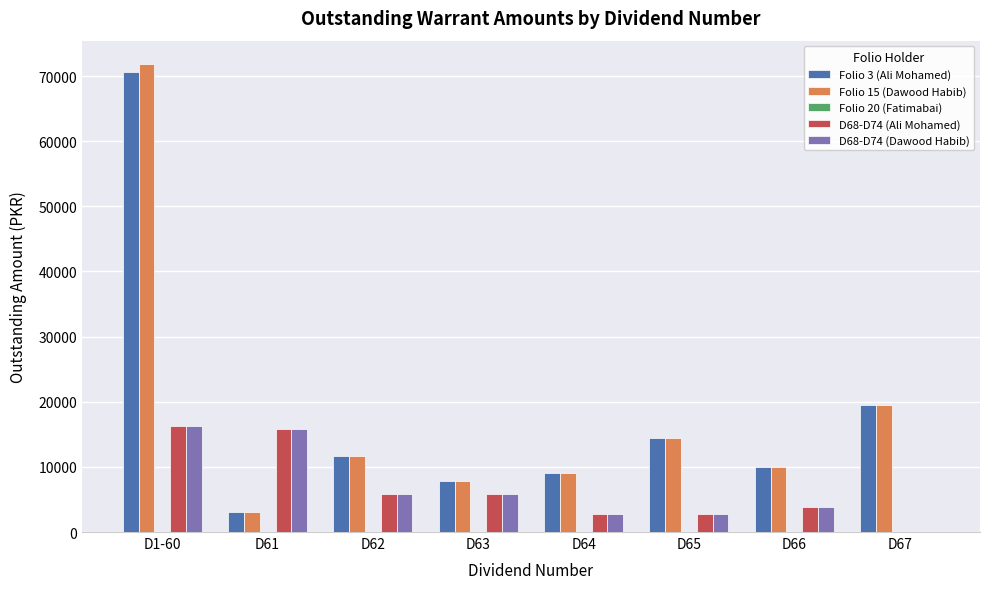

Which category has the highest value in the Folio 3 (Ali Mohamed) series?

D1-60